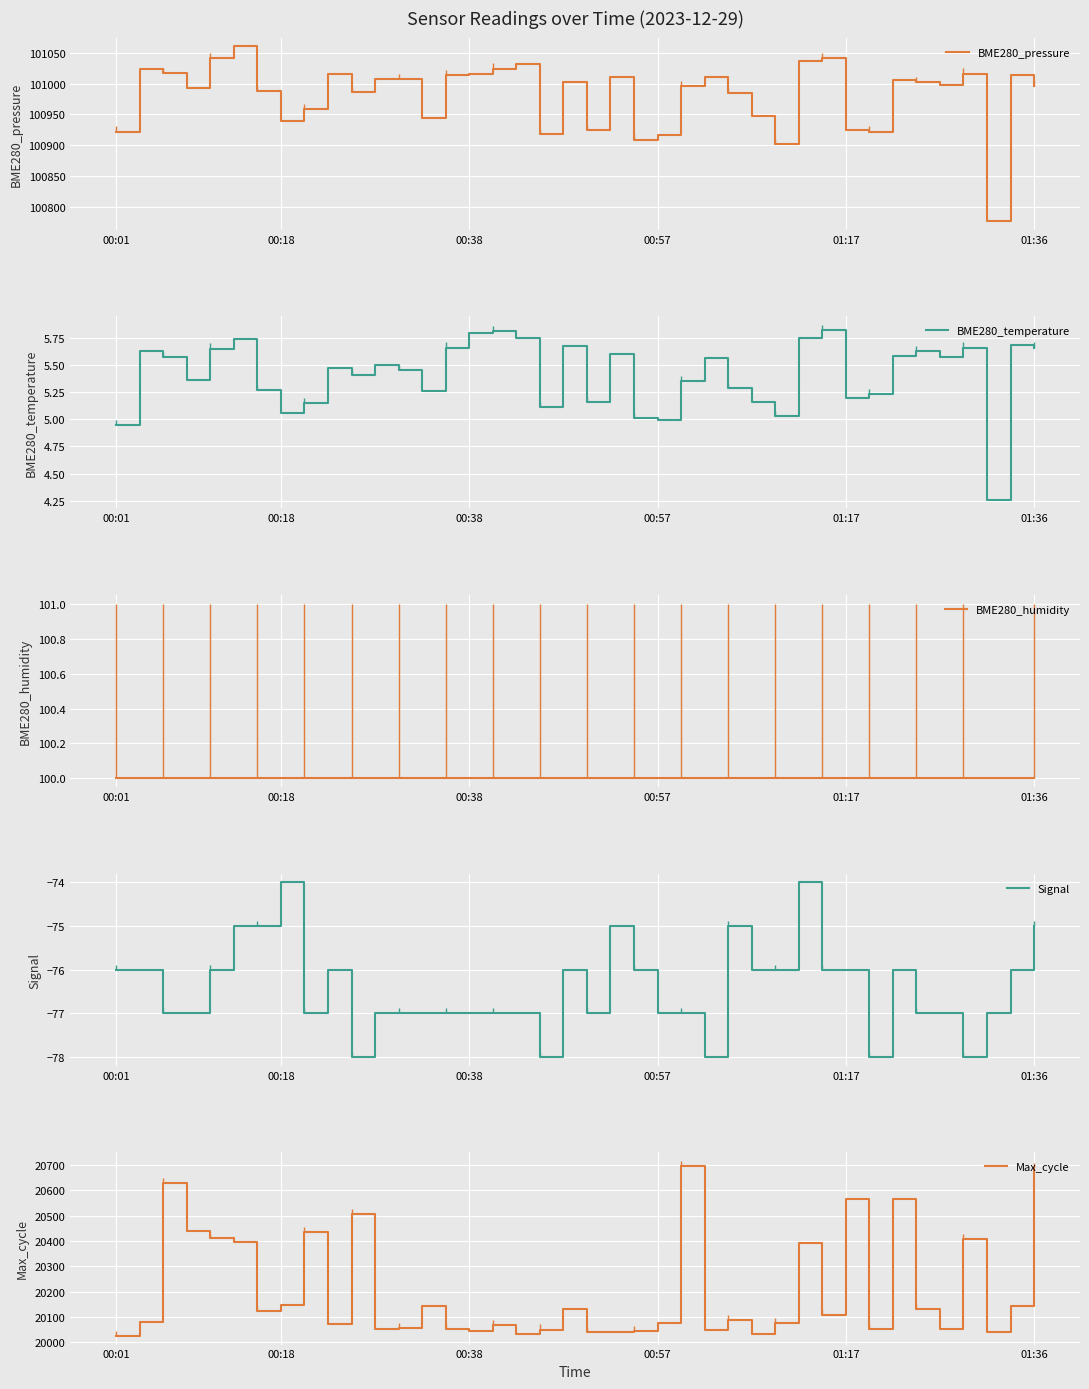

Which series has the largest total across all categories?

BME280_pressure